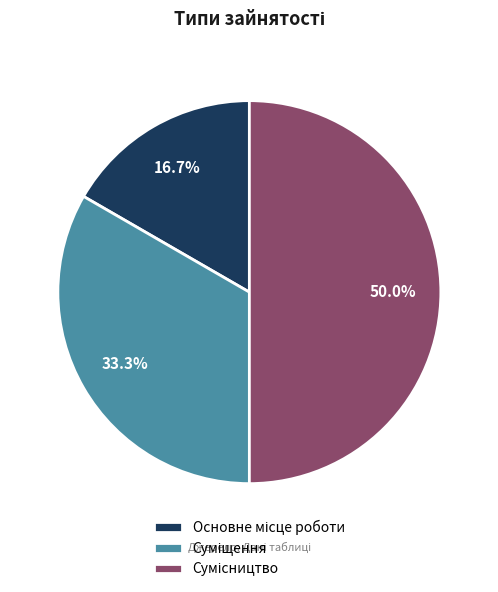

How many segments does this pie chart have?

3